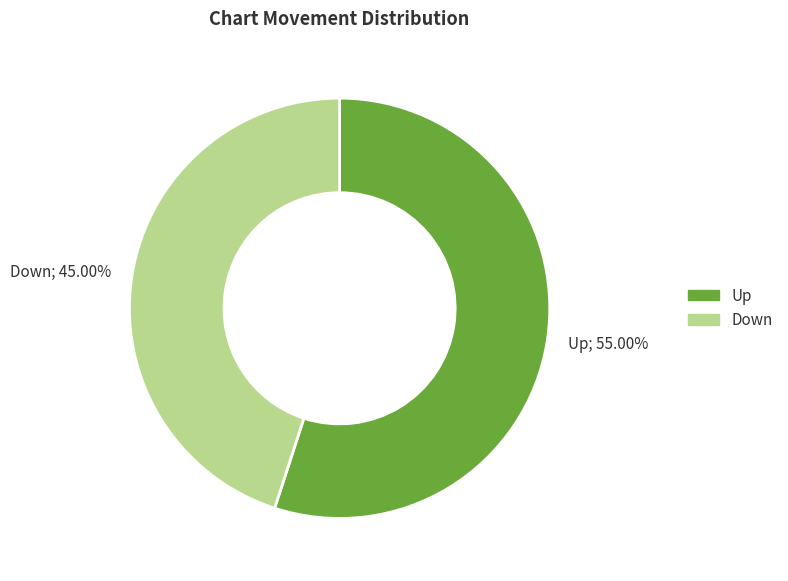

How many segments does this pie chart have?

2